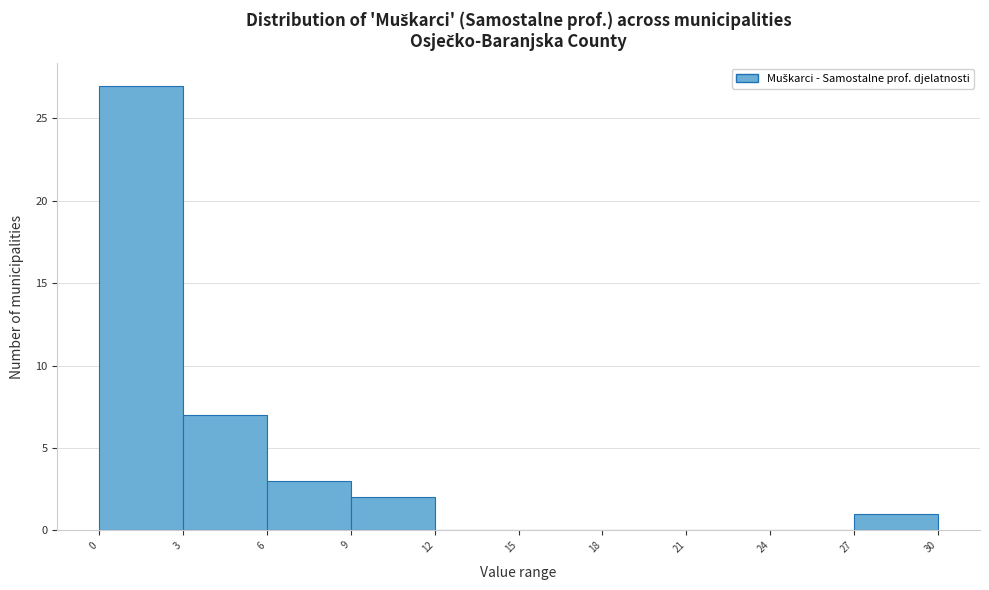

Which range on the x-axis has the tallest bar?

0 to 3